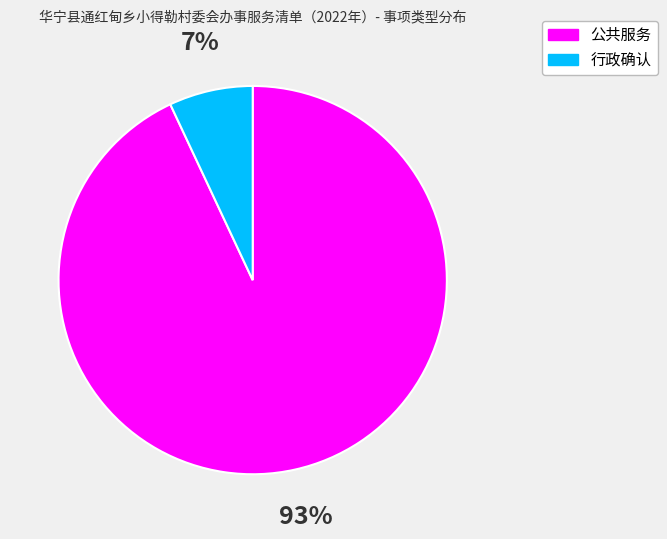

How many slices are in this pie chart?

2